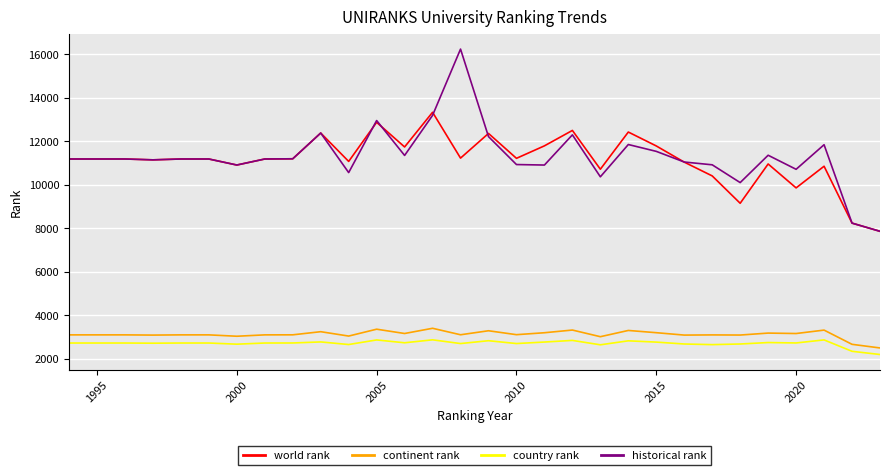

True or false: country rank and historical rank intersect in this chart.

False